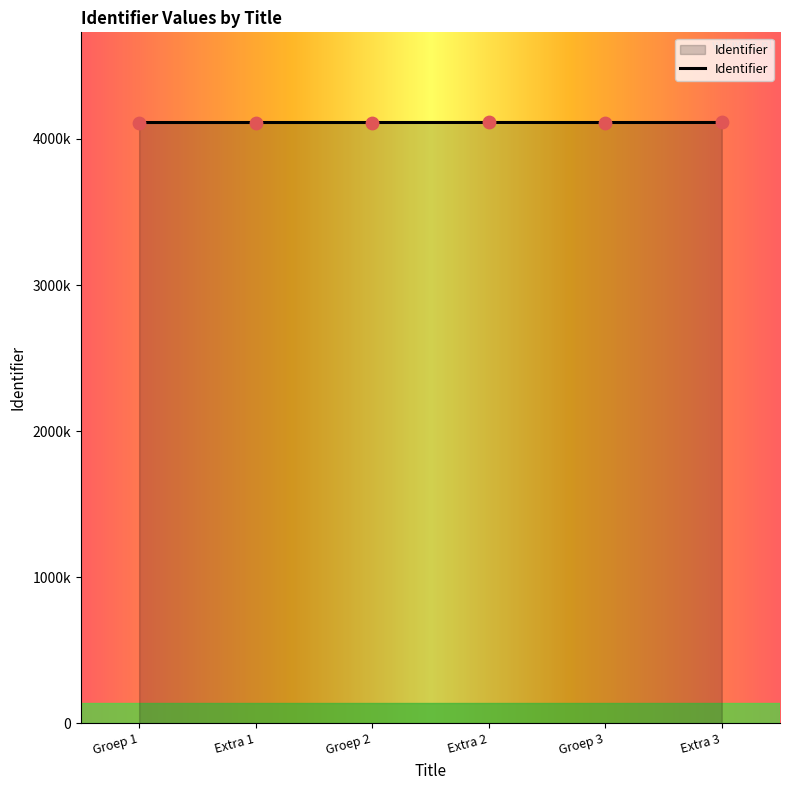

Is this an area chart (filled region under the line)?

Yes